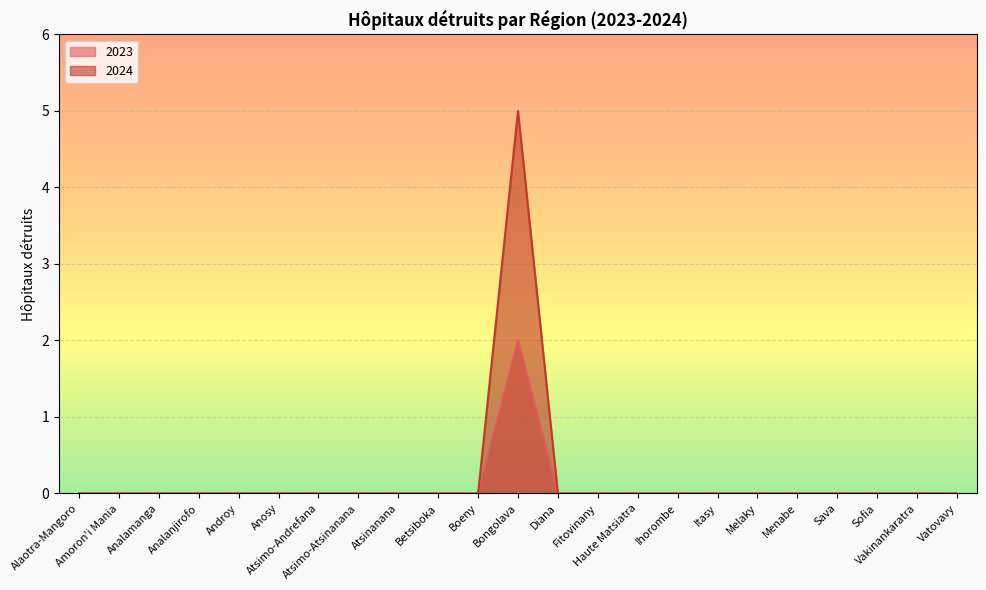

What is the label of the 3rd point from the right?

Sofia